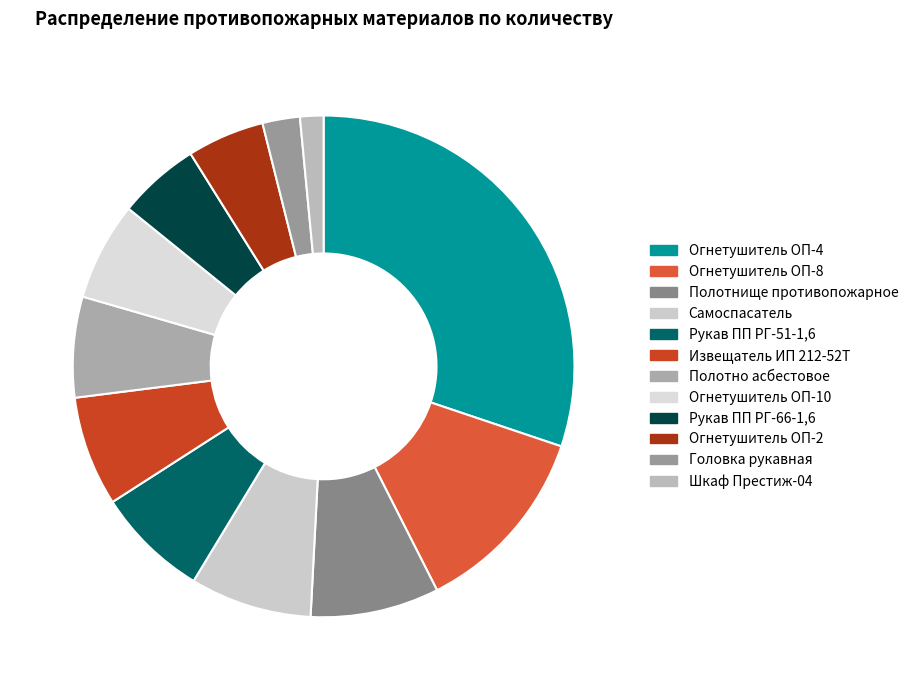

Do Огнетушитель ОП-4 and Шкаф Престиж-04 together represent more than half of the pie?

No